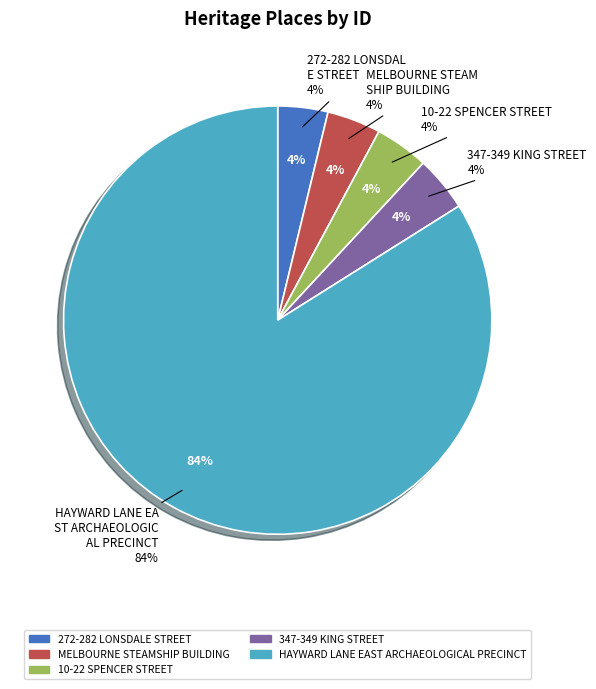

To the nearest percent, what percentage of the pie is 10-22 SPENCER STREET?

4%